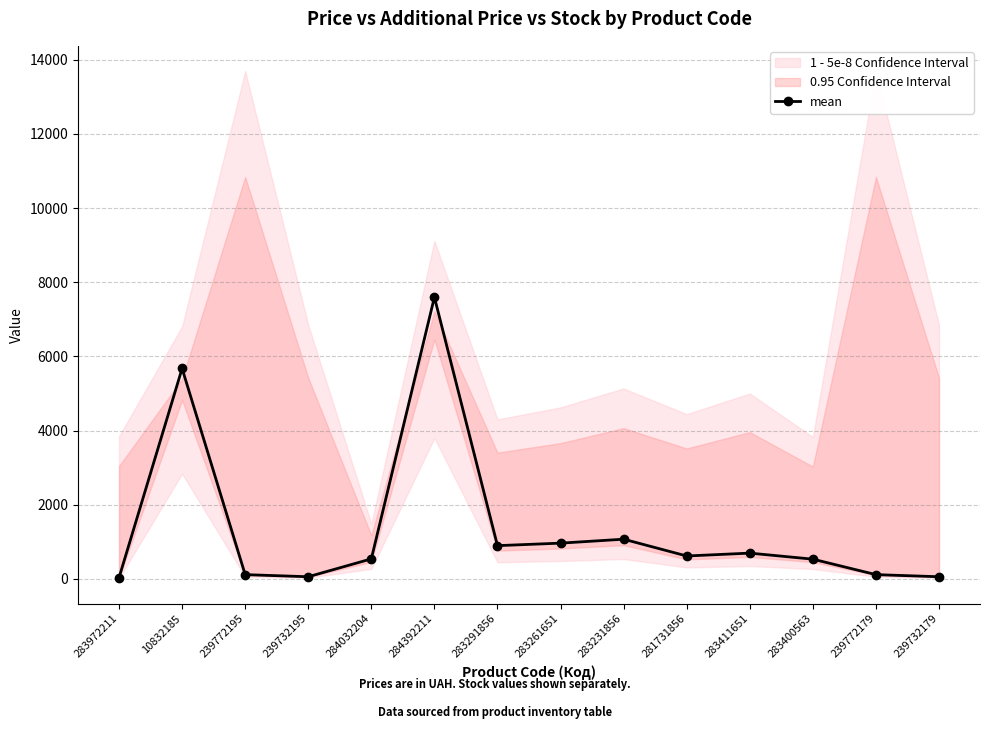

What is the difference between the values at 283231856 and 283291856?

173.9